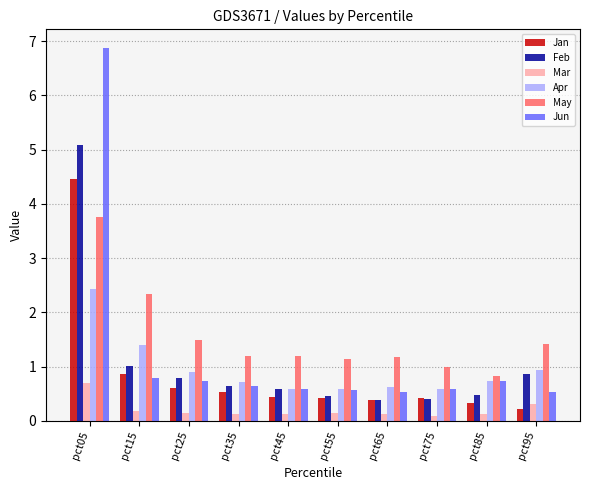

What is the sum of all Apr values?

9.5